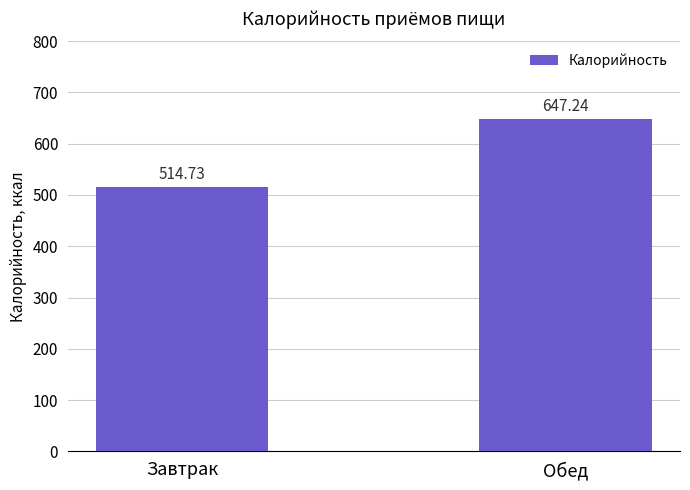

What position from the right is Завтрак?

2